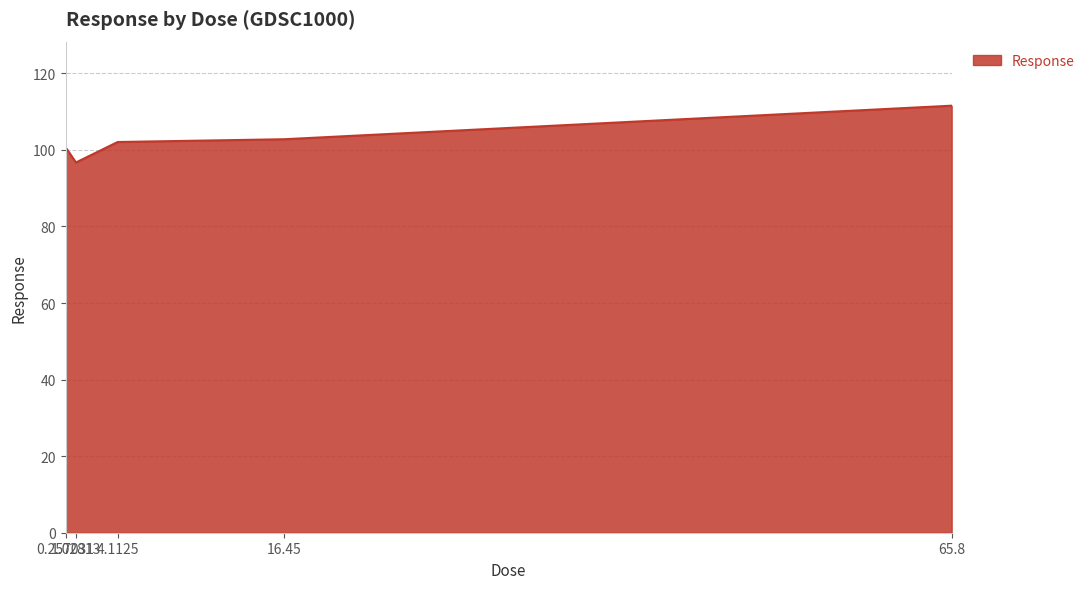

Reading left to right, transcribe all the data shown in this chart.

100.7	96.7	102.1	102.8	111.6